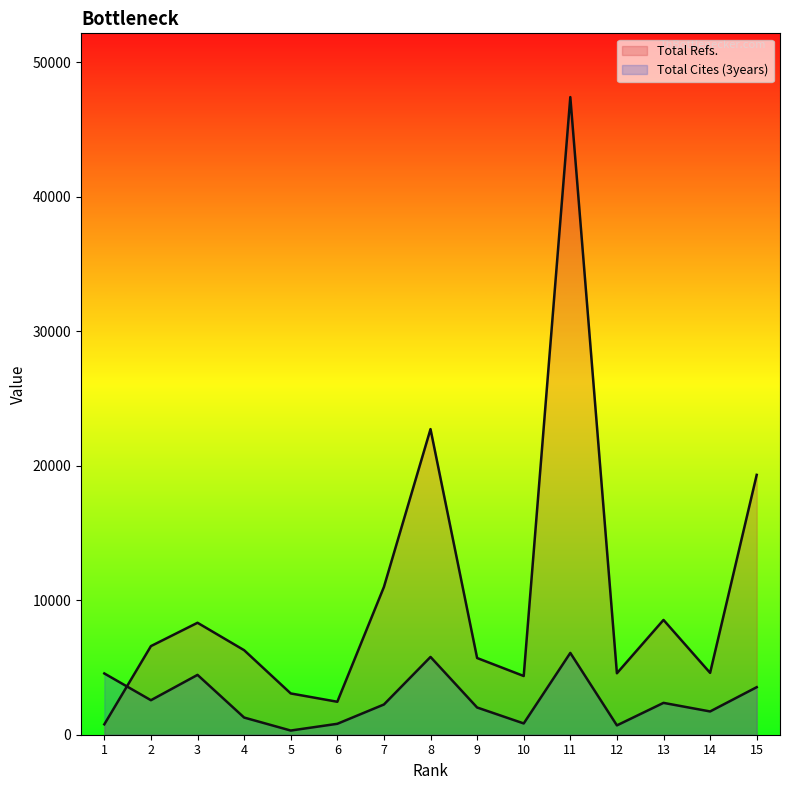

At which category does Total Refs. reach its first local valley?

6